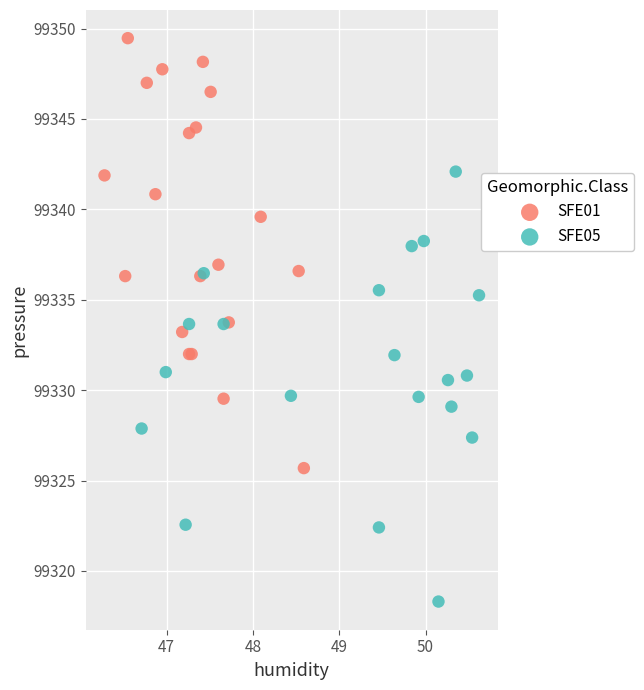

Which series contains the highest Y value?

SFE01